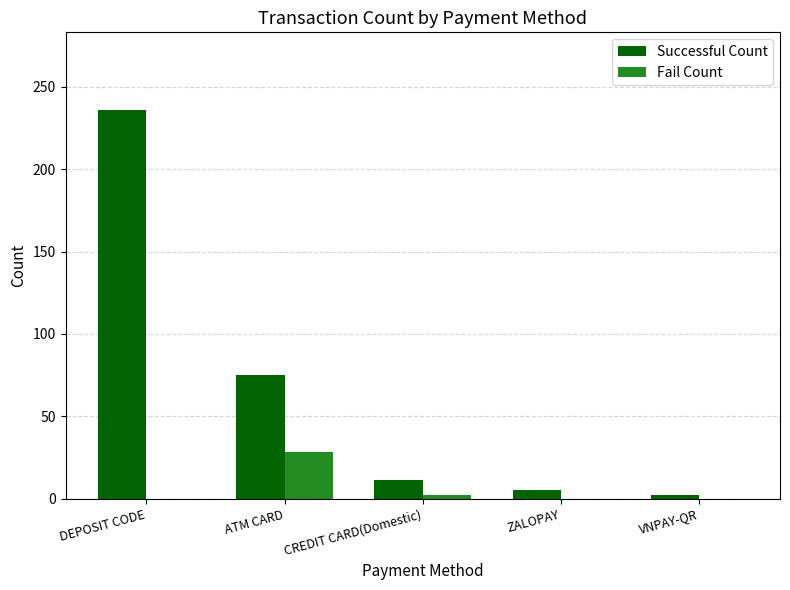

Reading left to right, what are all the values shown in this chart?

Successful Count: DEPOSIT CODE=236	ATM CARD=75	CREDIT CARD(Domestic)=11	ZALOPAY=5	VNPAY-QR=2
Fail Count: DEPOSIT CODE=0	ATM CARD=28	CREDIT CARD(Domestic)=2	ZALOPAY=0	VNPAY-QR=0